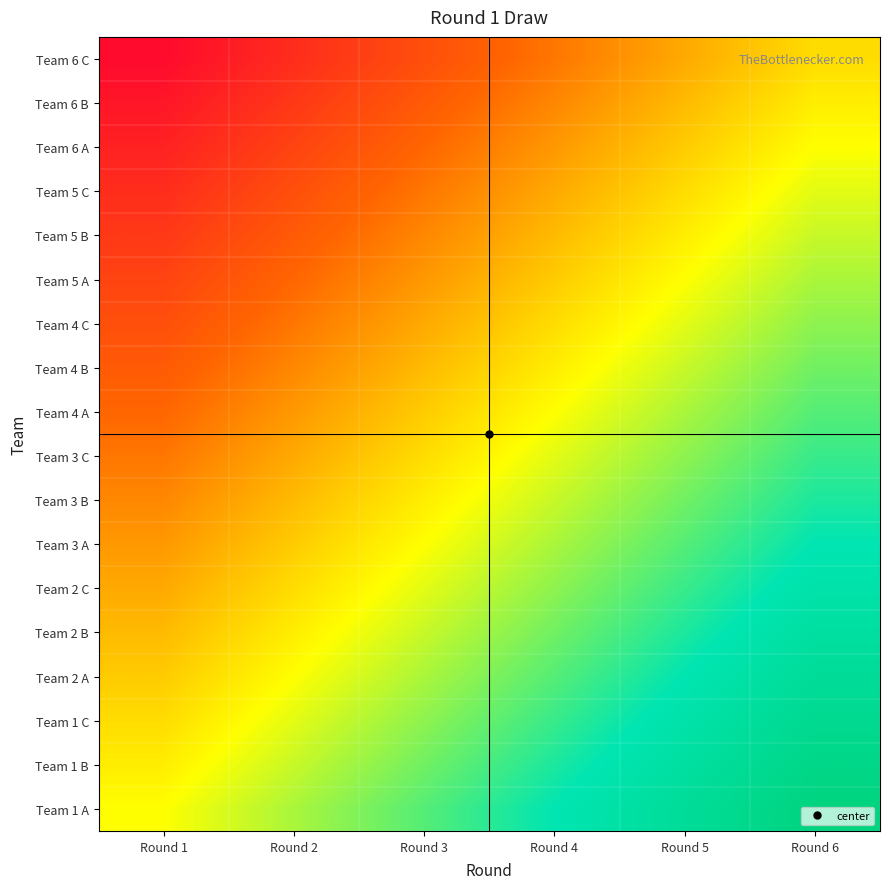

What is the difference between the highest and lowest values at Round 1?

0.9